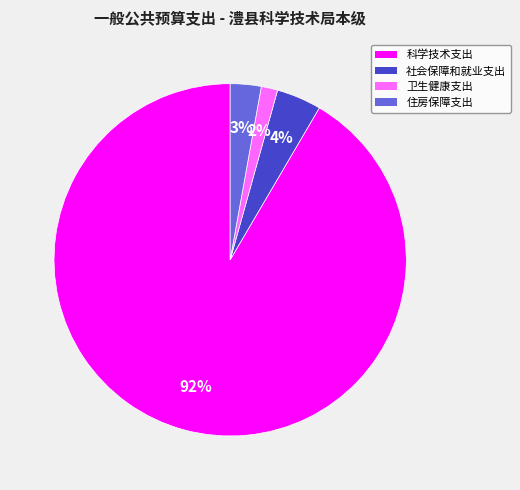

Do 科学技术支出 and 社会保障和就业支出 together represent more than half of the pie?

Yes